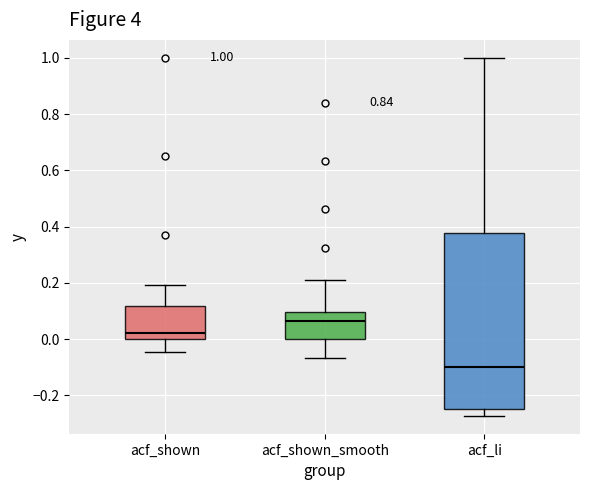

Which box has the highest median line?

acf_shown_smooth